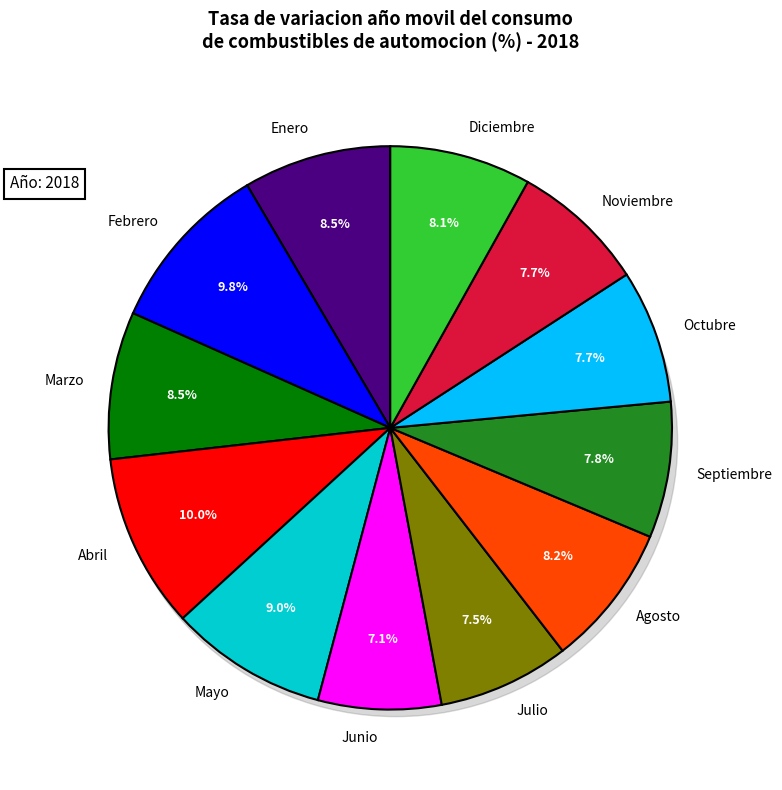

What is the smallest slice in the pie chart?

Junio